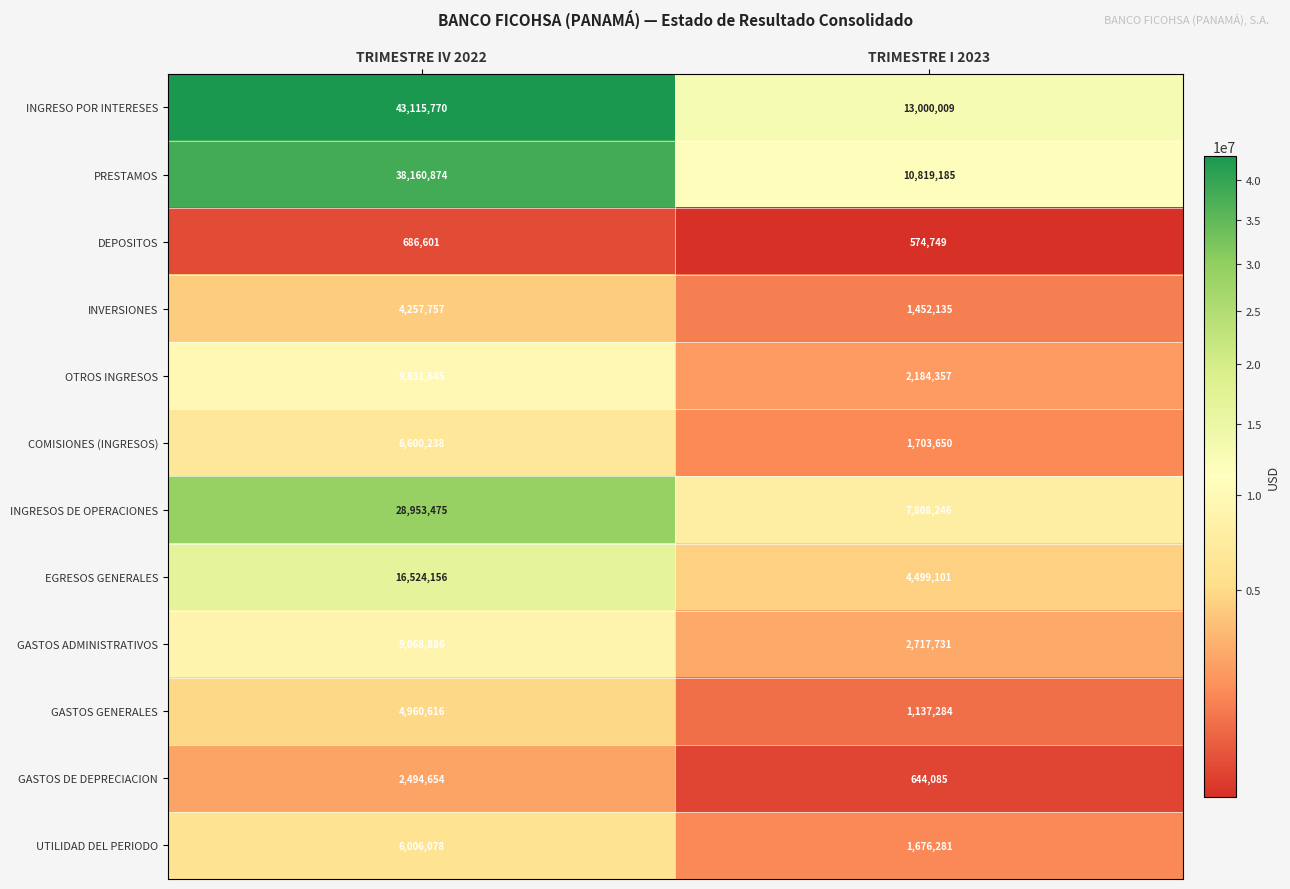

Reading left to right, what are all the values shown in this chart?

INGRESO POR INTERESES: 43115770	13000009
PRESTAMOS: 38160874	10819185
DEPOSITOS: 686601	574749
INVERSIONES: 4257757	1452135
OTROS INGRESOS: 9831645	2184357
COMISIONES (INGRESOS): 6600238	1703650
INGRESOS DE OPERACIONES: 28953475	7808246
EGRESOS GENERALES: 16524156	4499101
GASTOS ADMINISTRATIVOS: 9068886	2717731
GASTOS GENERALES: 4960616	1137284
GASTOS DE DEPRECIACION: 2494654	644085
UTILIDAD DEL PERIODO: 6006078	1676281